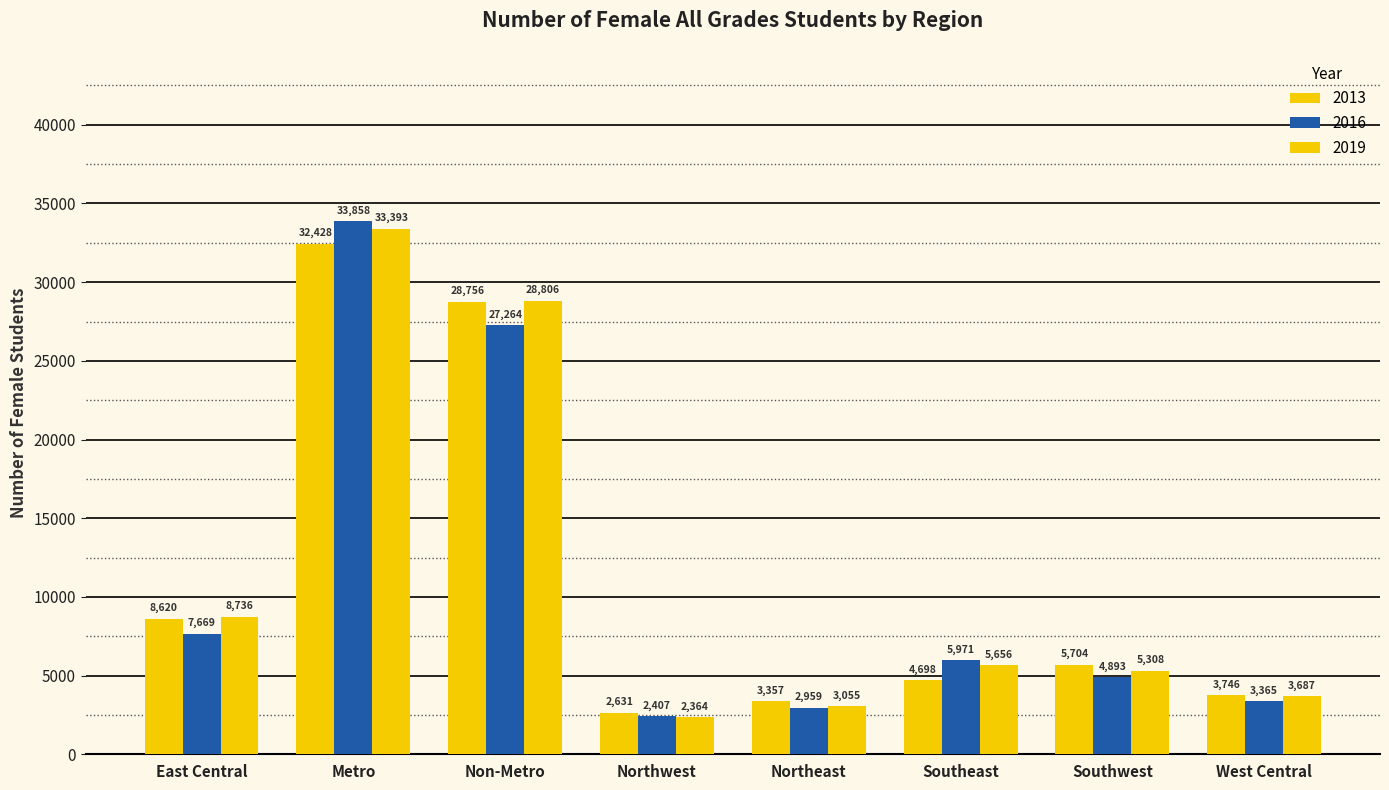

Does the chart contain stacked bars?

No